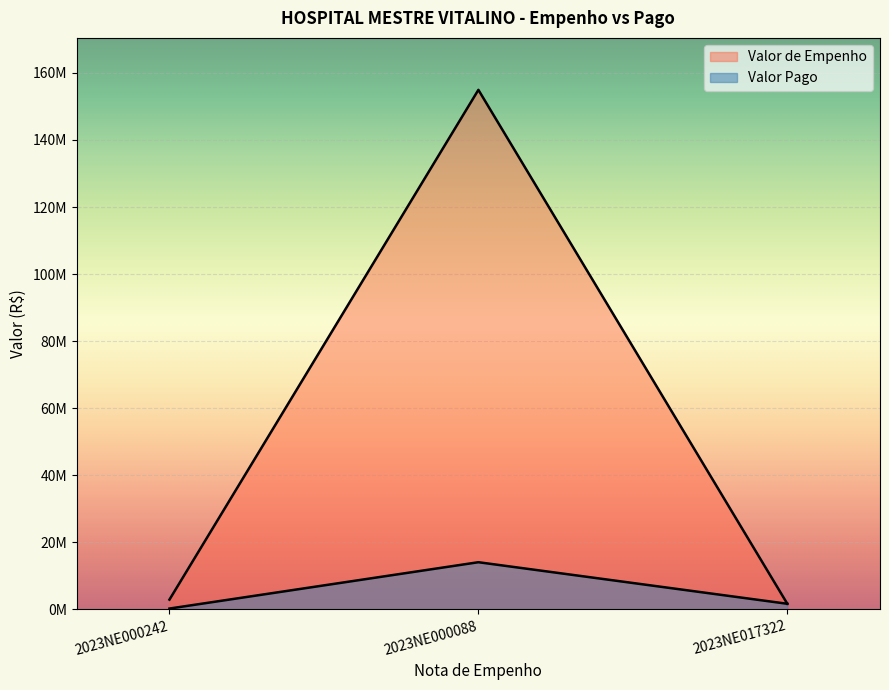

Between 2023NE000088 and 2023NE017322, which is larger?

2023NE000088